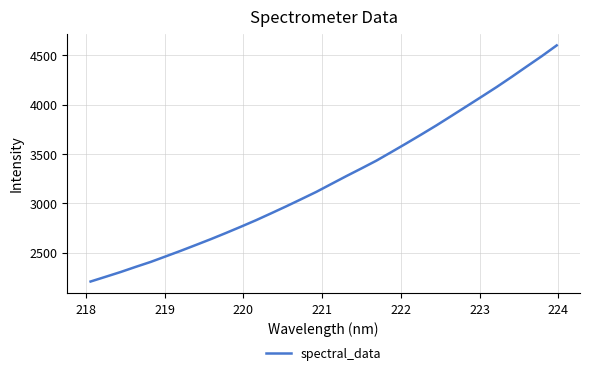

What is the difference between the maximum and minimum values?

2395.8